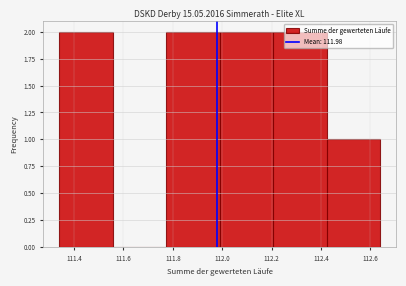

How tall is the bar that spans 111.78 to 112.00 on the x-axis? Neither the bar edges nor the heights are printed on the chart, so give them approximately, as read against the axes.

2